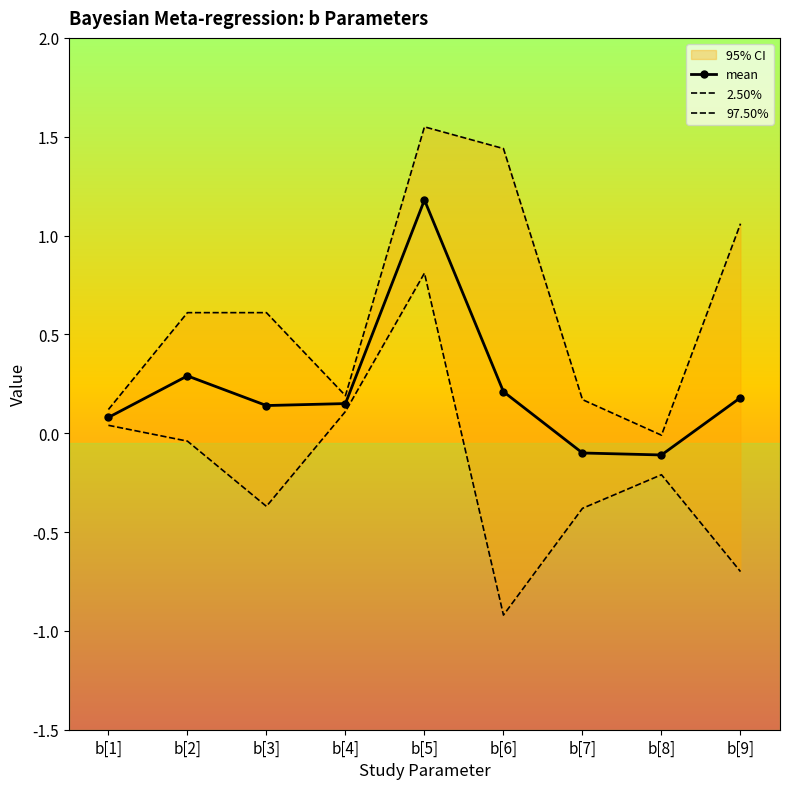

Is the value of 2.50% at b[1] greater than the value of mean at b[2]?

No